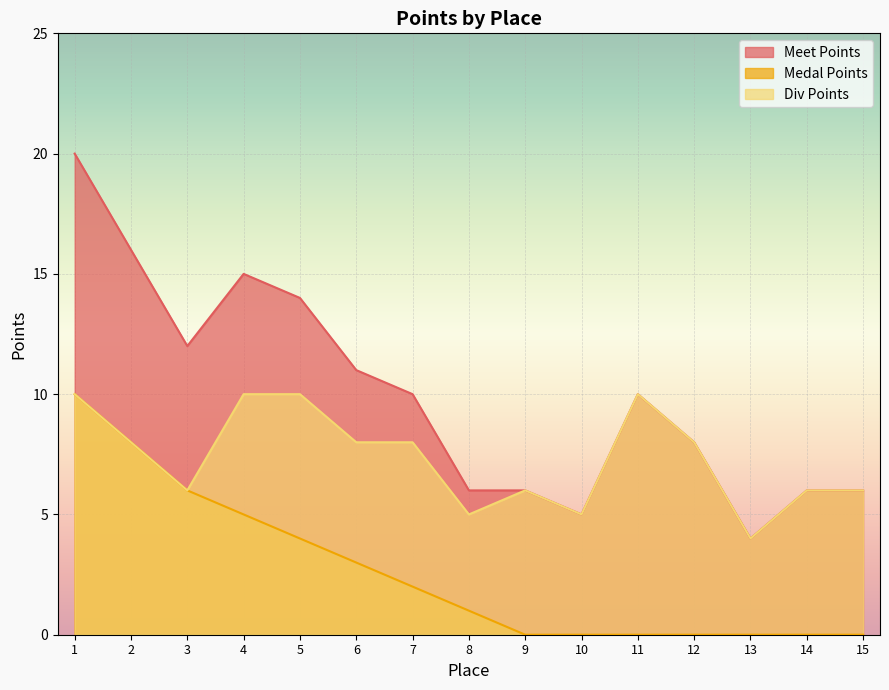

Where does the Div Points series first go above 8?

1